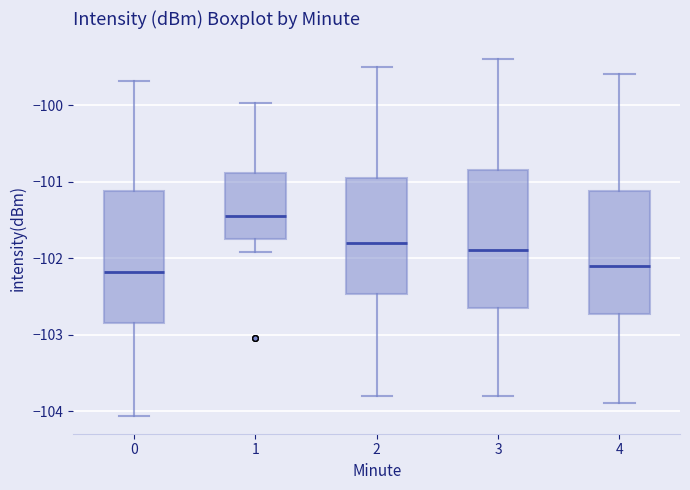

Where is the upper edge of the box at x = 0 on the y-axis? The values are not printed on the chart, so give them approximately, as read against the axis.

-101.1